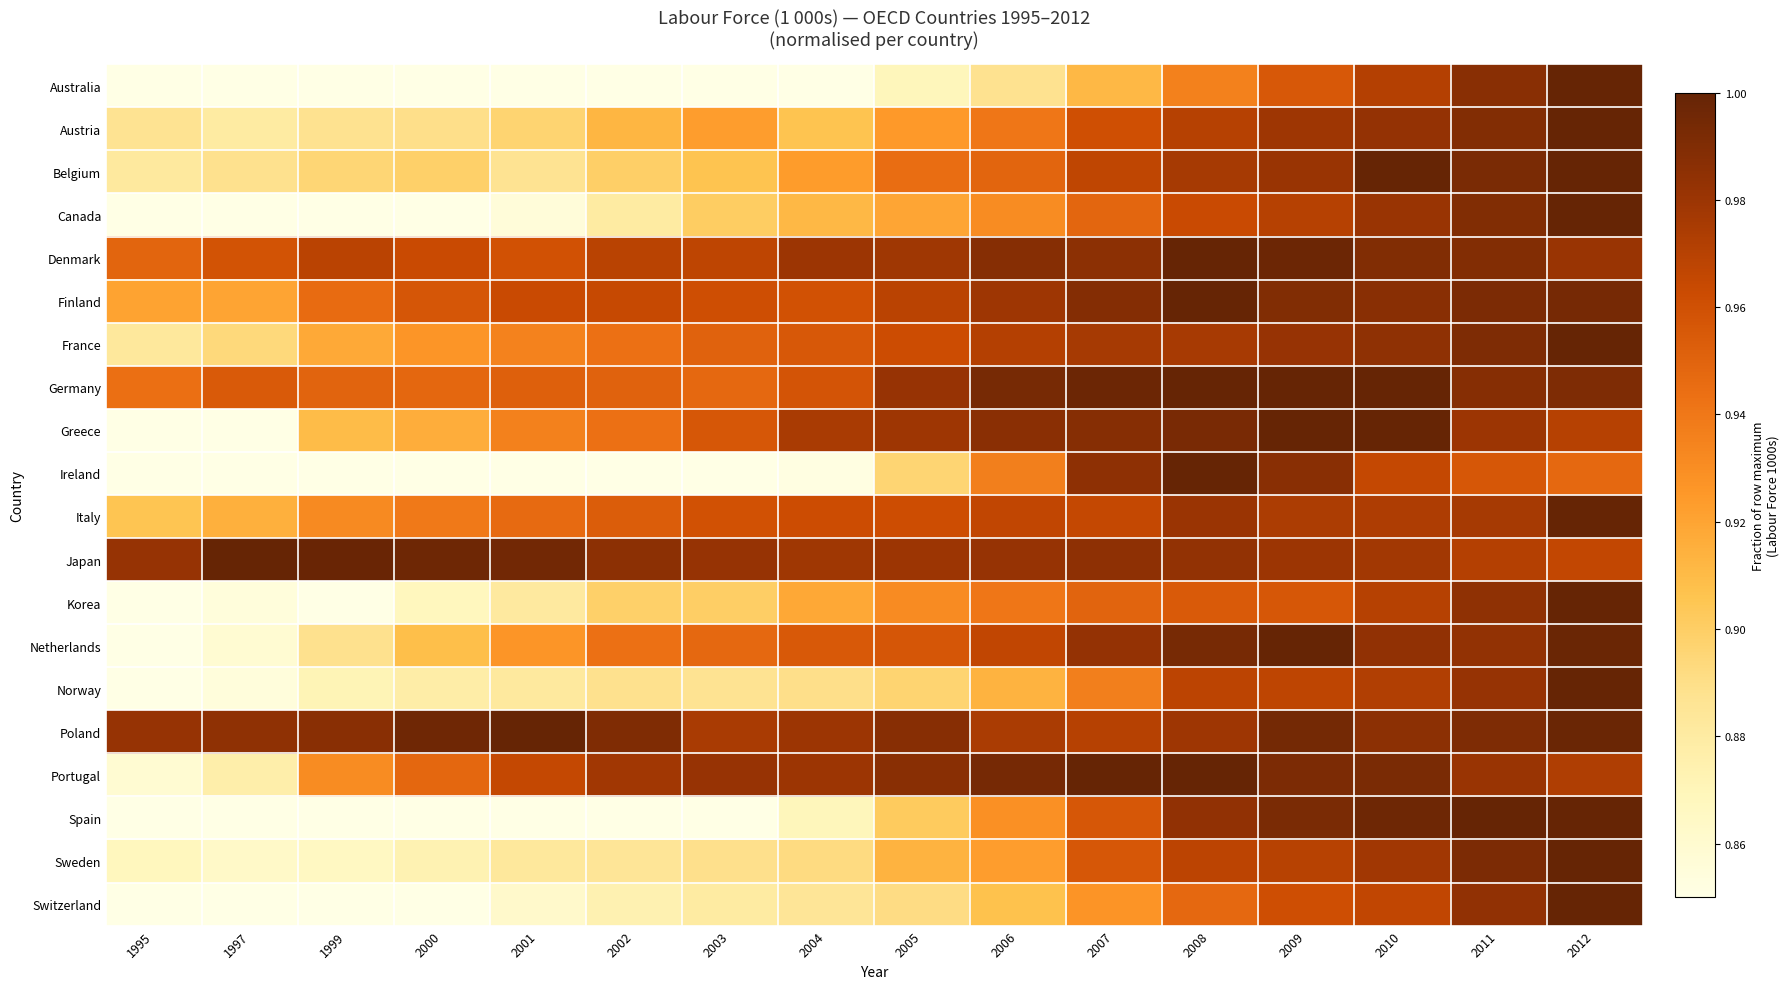

Which category has the lowest value across all series?

1995